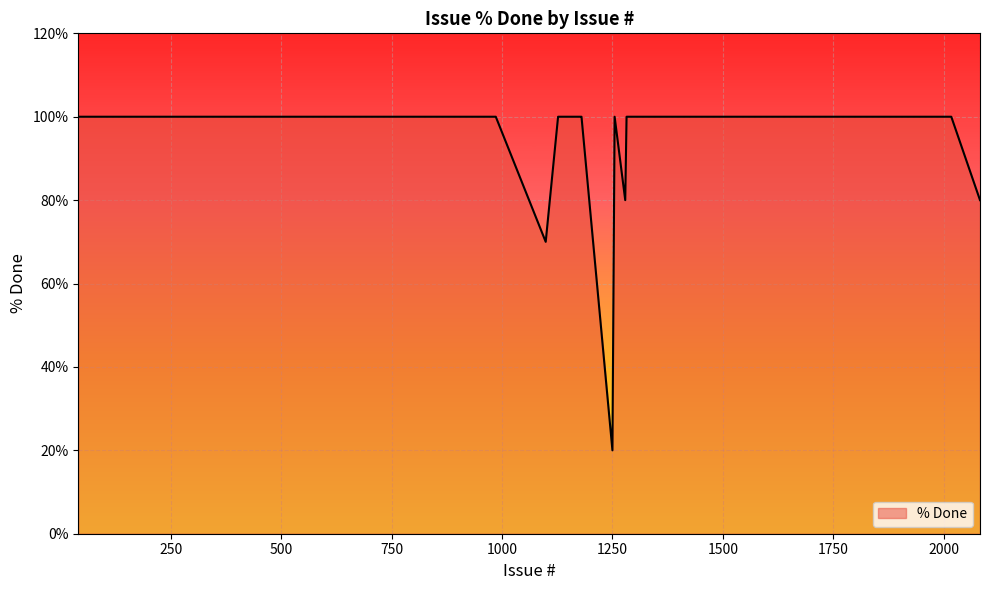

What is the difference between the maximum and minimum values?

80